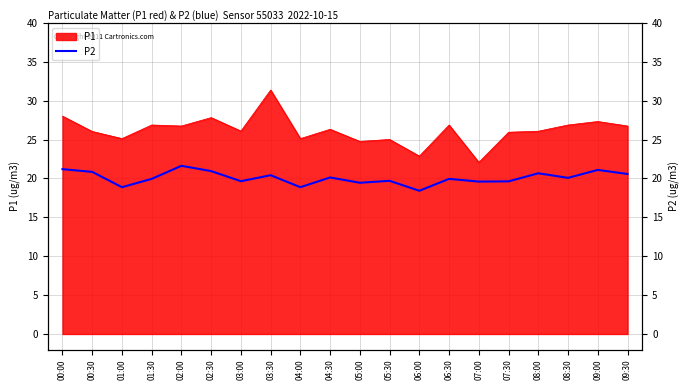

Where does the data first go above 20?

00:00